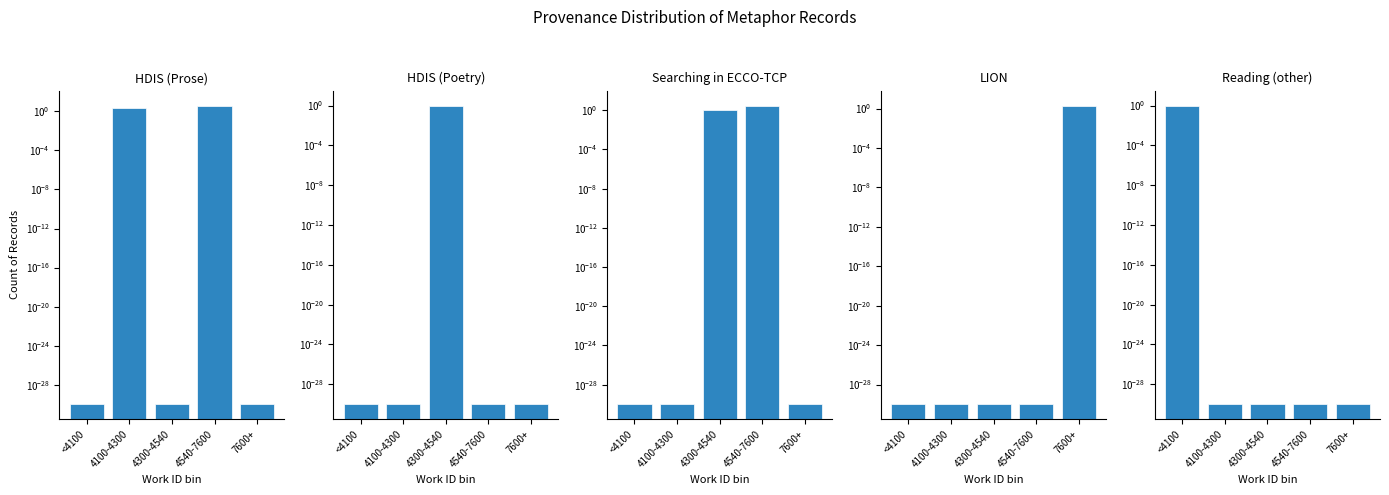

Which series changed the most between 4100-4300 and 4300-4540?

HDIS (Prose)